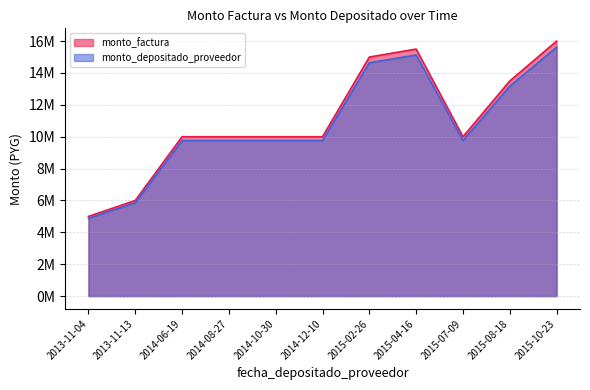

Rank the categories by monto_factura value from lowest to highest.

2013-11-04, 2013-11-13, 2014-06-19, 2014-08-27, 2014-10-30, 2014-12-10, 2015-07-09, 2015-08-18, 2015-02-26, 2015-04-16, 2015-10-23